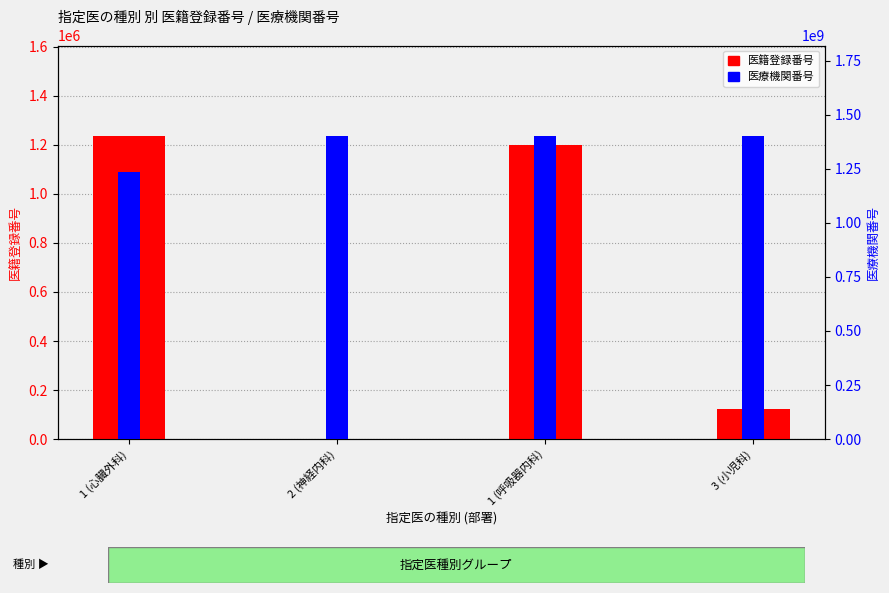

What is the average value of the 医療機関番号 series?

1358576223